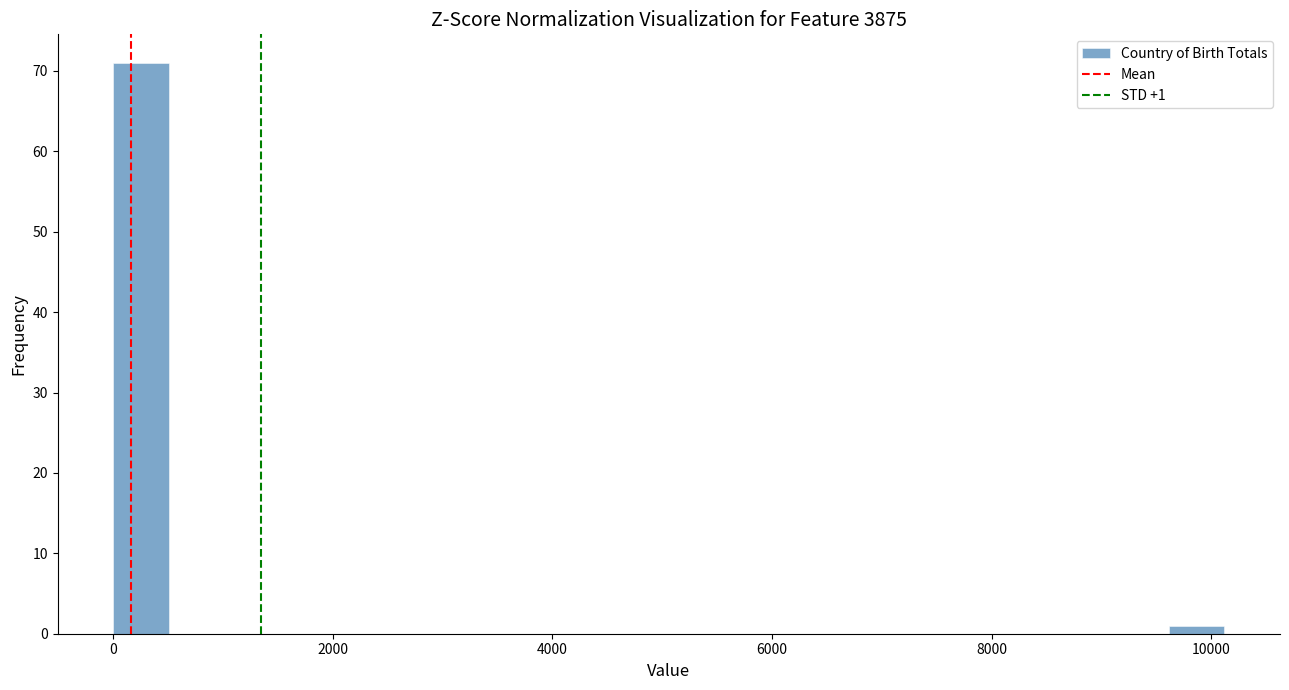

Around what value on the x-axis is the tallest bar? Give the approximate position of its centre, as read against the axis.

200